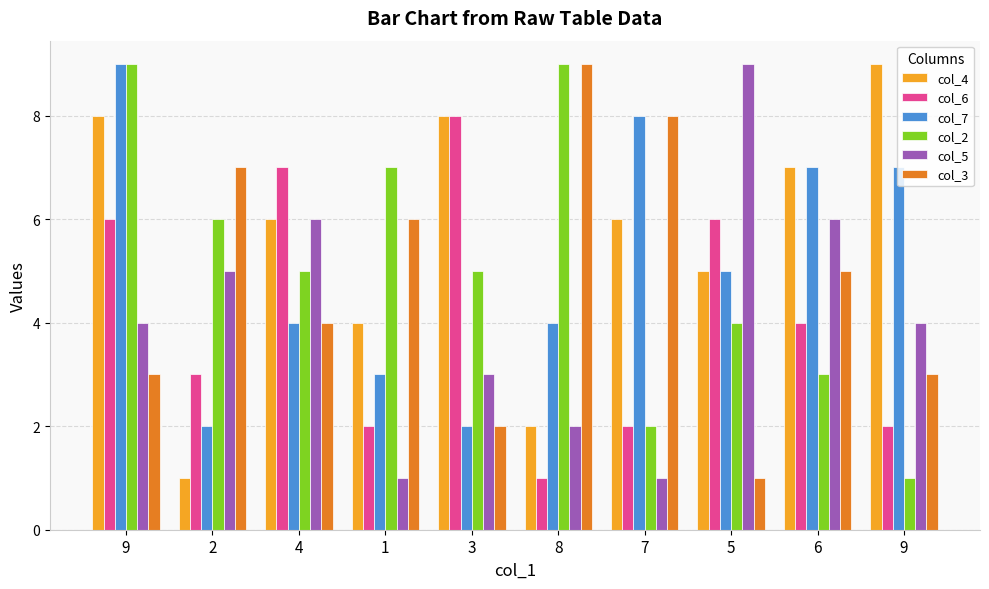

Which series changed the most between 9 and 9?

col_2